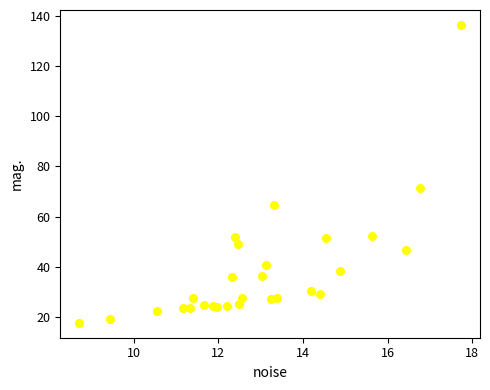

What Y value in the scatter plot is closest to 76?

71.4